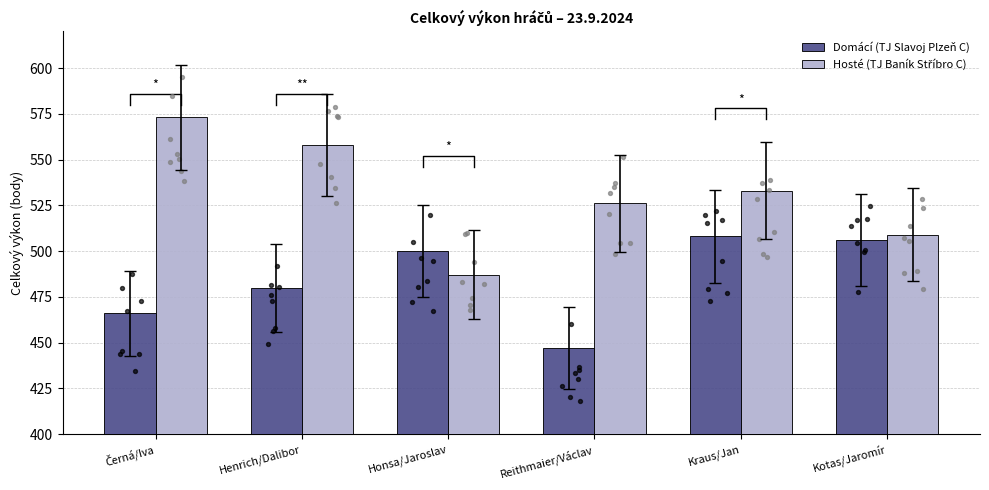

What are all the series names shown in the legend?

Domácí (TJ Slavoj Plzeň C), Hosté (TJ Baník Stříbro C)